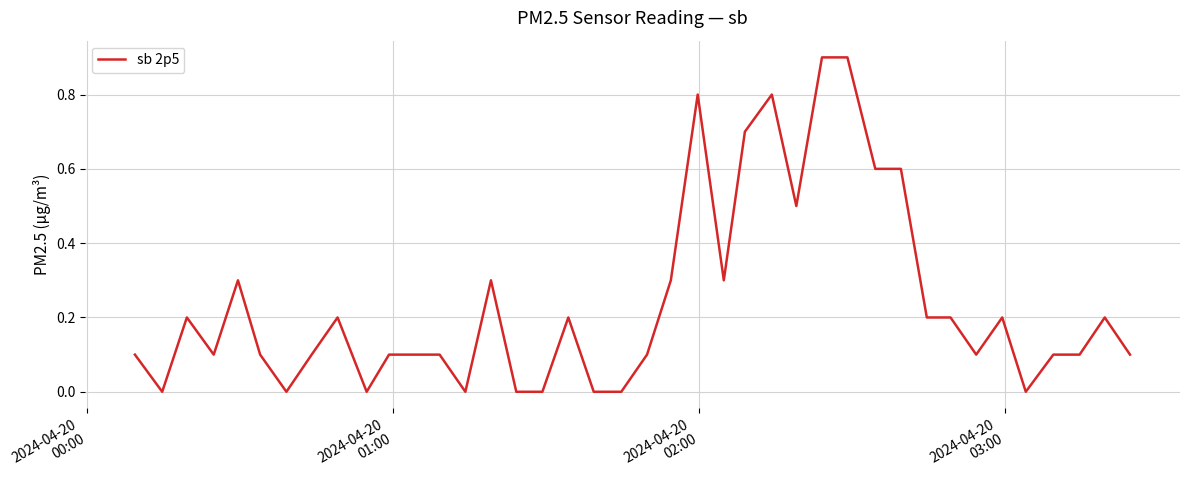

What is the difference between the maximum and minimum values?

0.9